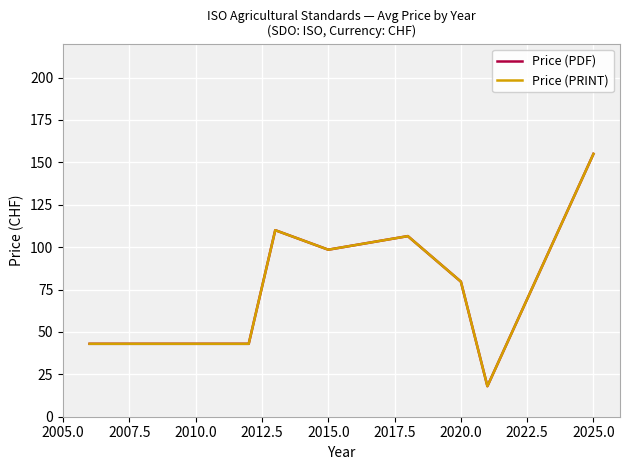

Does the chart display data point markers on the line(s)?

No